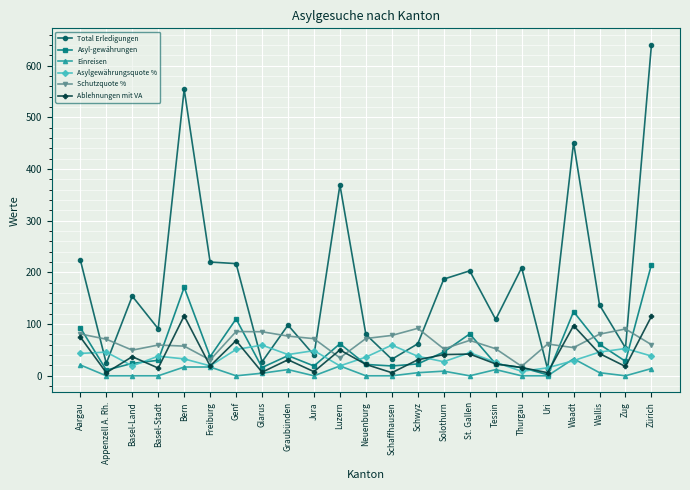

Is the value of Asylgewährungsquote % at Zug greater than the value of Einreisen at Basel-Land?

Yes